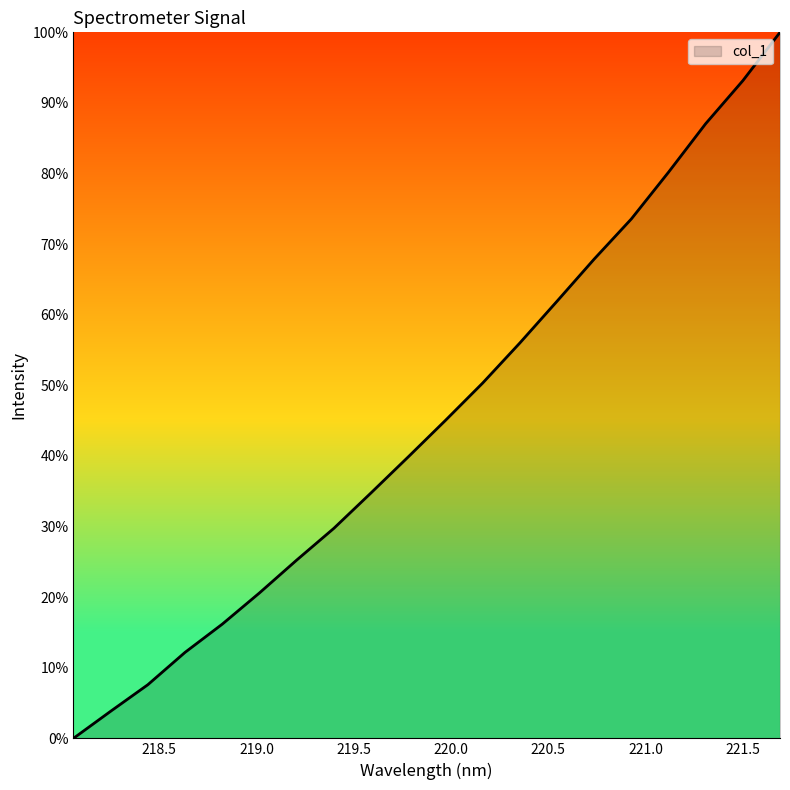

What is the greatest value displayed?

100.0